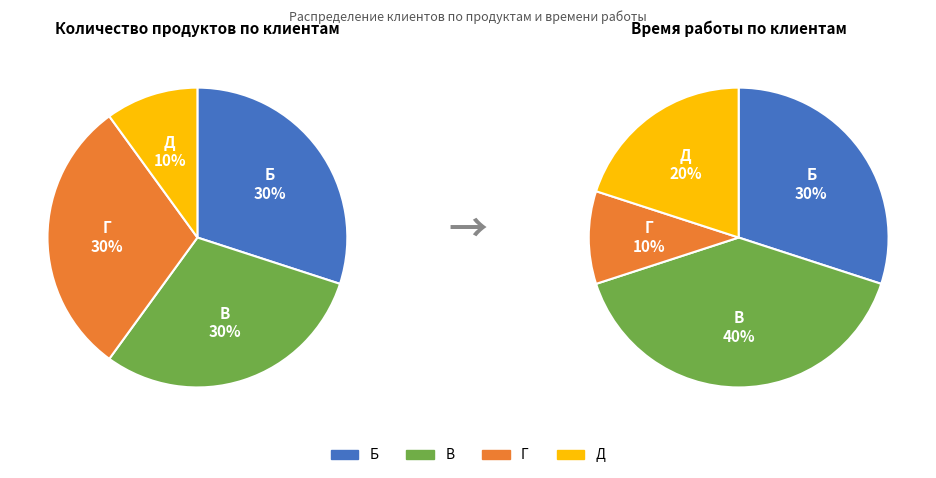

To the nearest percent, what portion does В represent?

30%